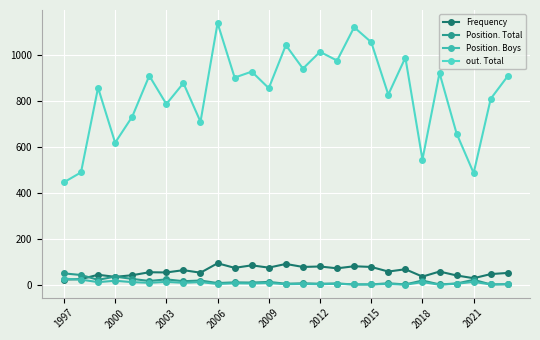

What is the maximum value for Position. Boys?

27